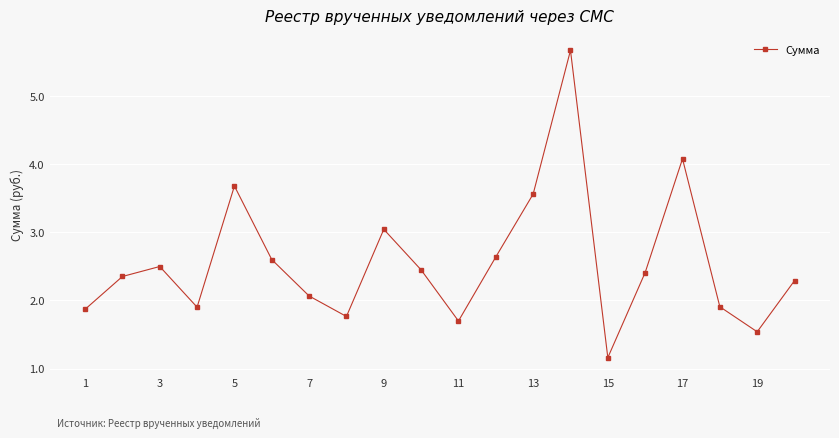

How many points are lower than both their immediate neighbors (excluding endpoints)?

5